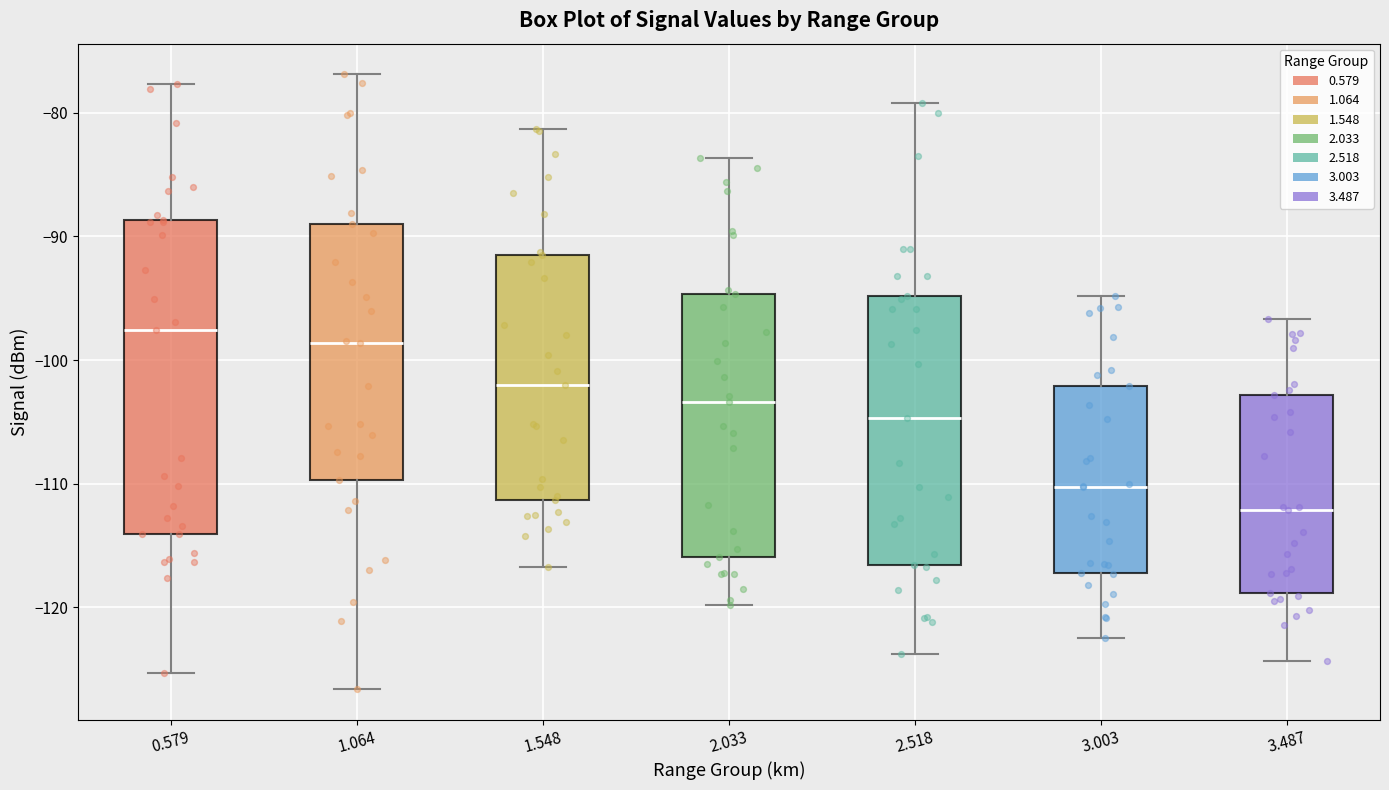

Comparing the boxes themselves (not the whiskers), which one is the tallest?

0.579